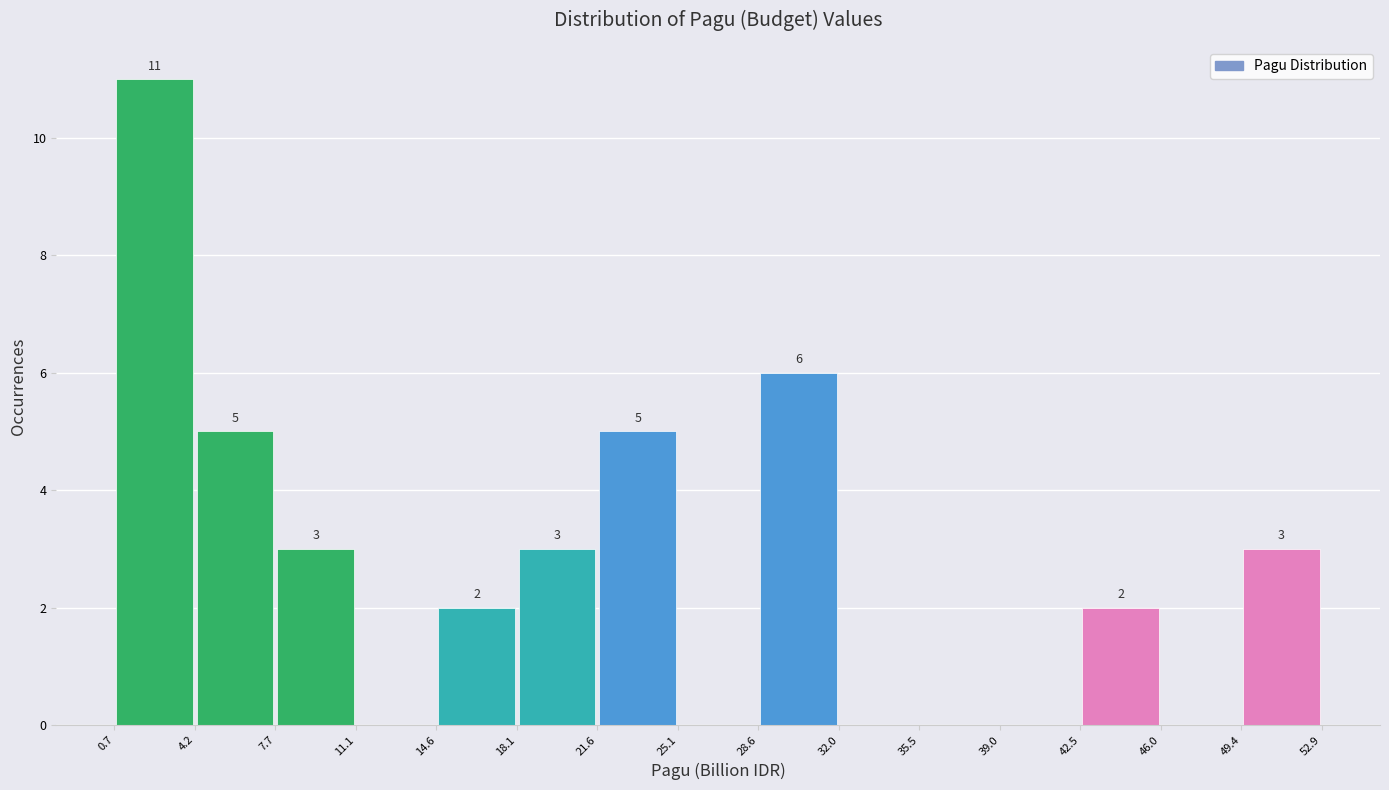

Over which range of the x-axis is the bar tallest?

0.7 to 4.2